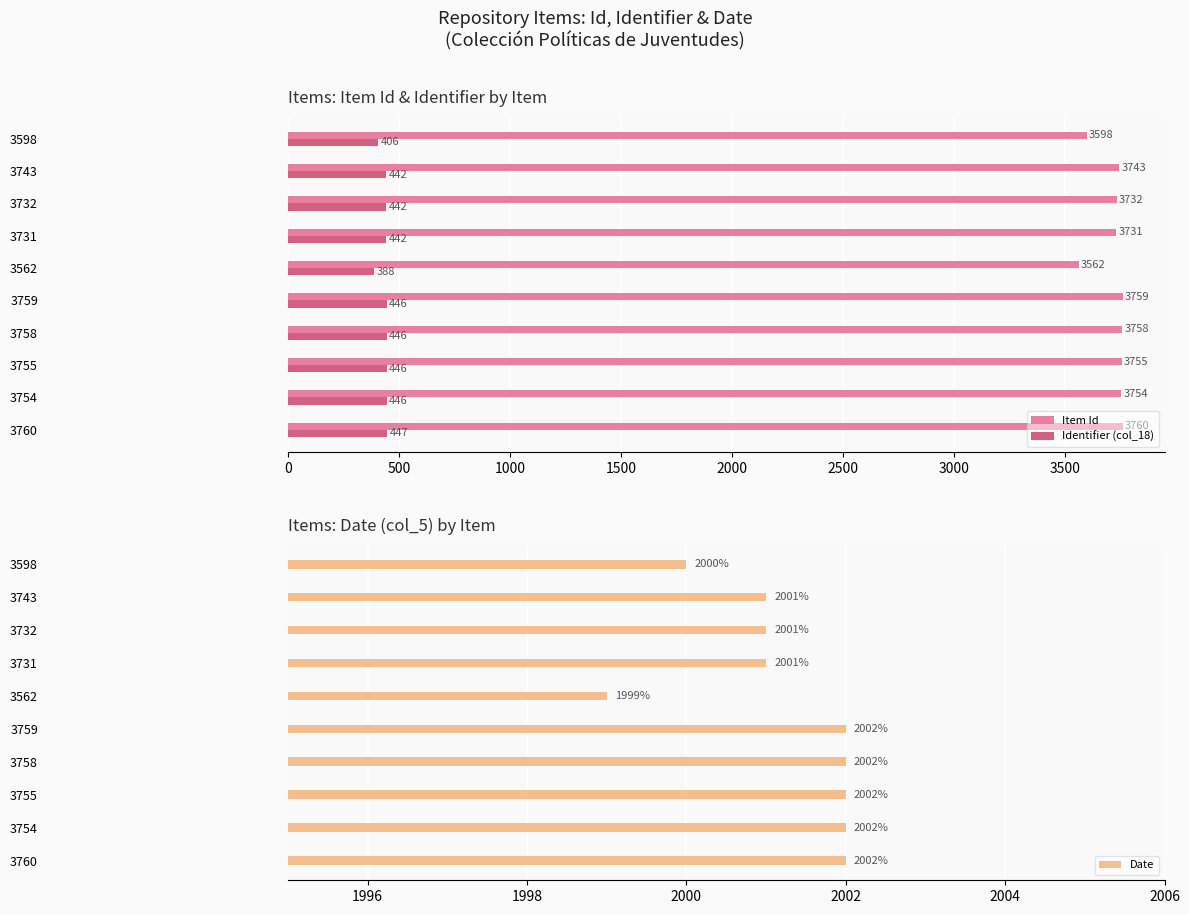

What is the value of the Identifier (col_18) bar at the 4th from the left?

446